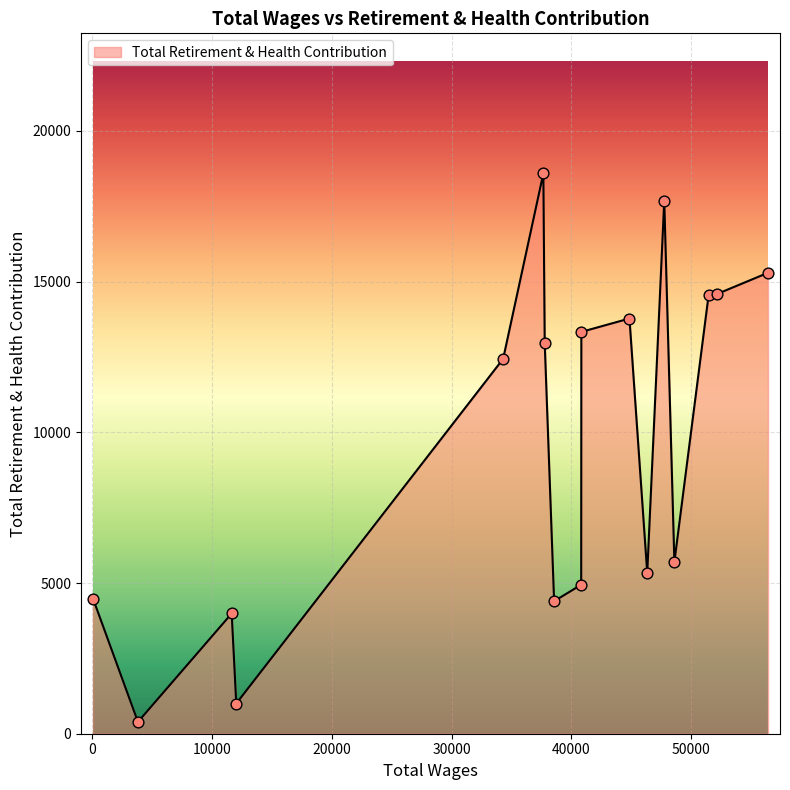

What is the difference between the maximum and minimum values?

18196